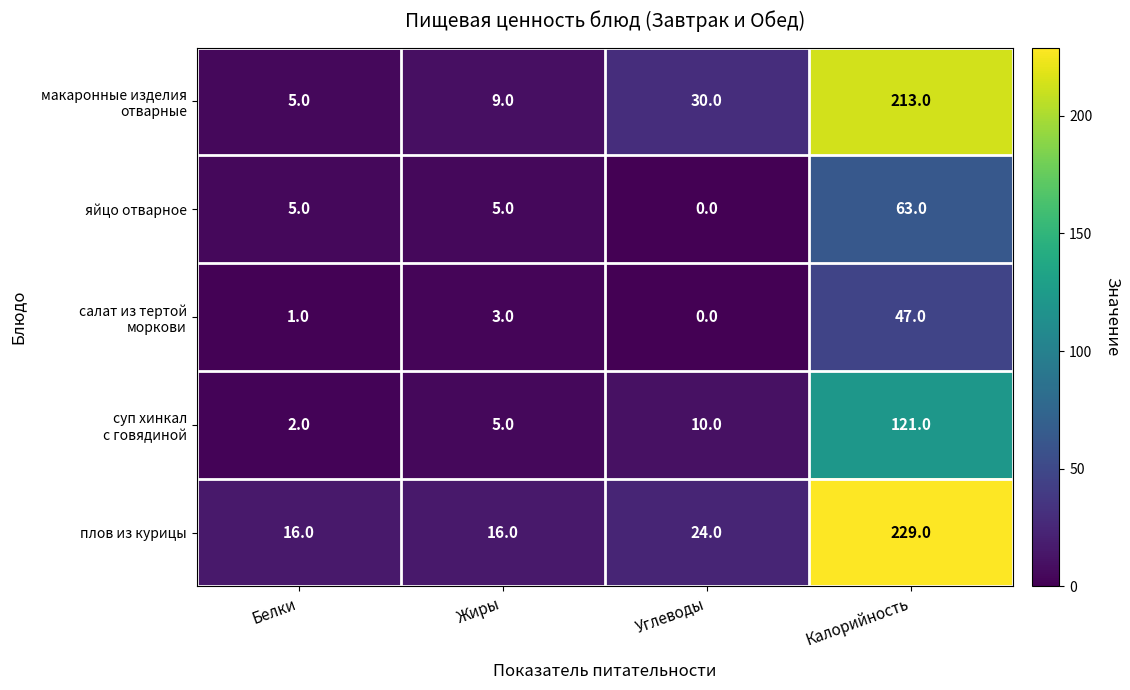

At how many categories does at least one series exceed 166?

1